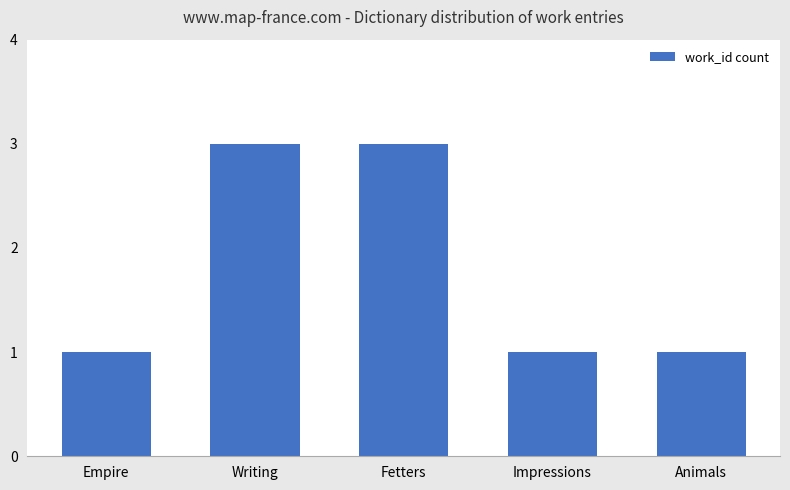

Are the bars horizontal?

No